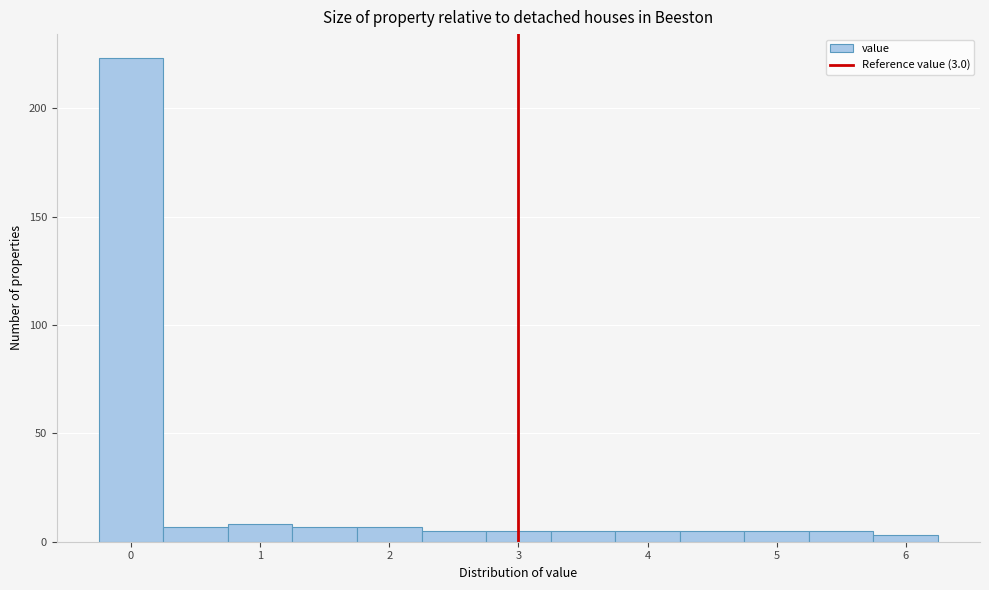

Over which range of the x-axis is the bar tallest?

-0.25 to 0.25